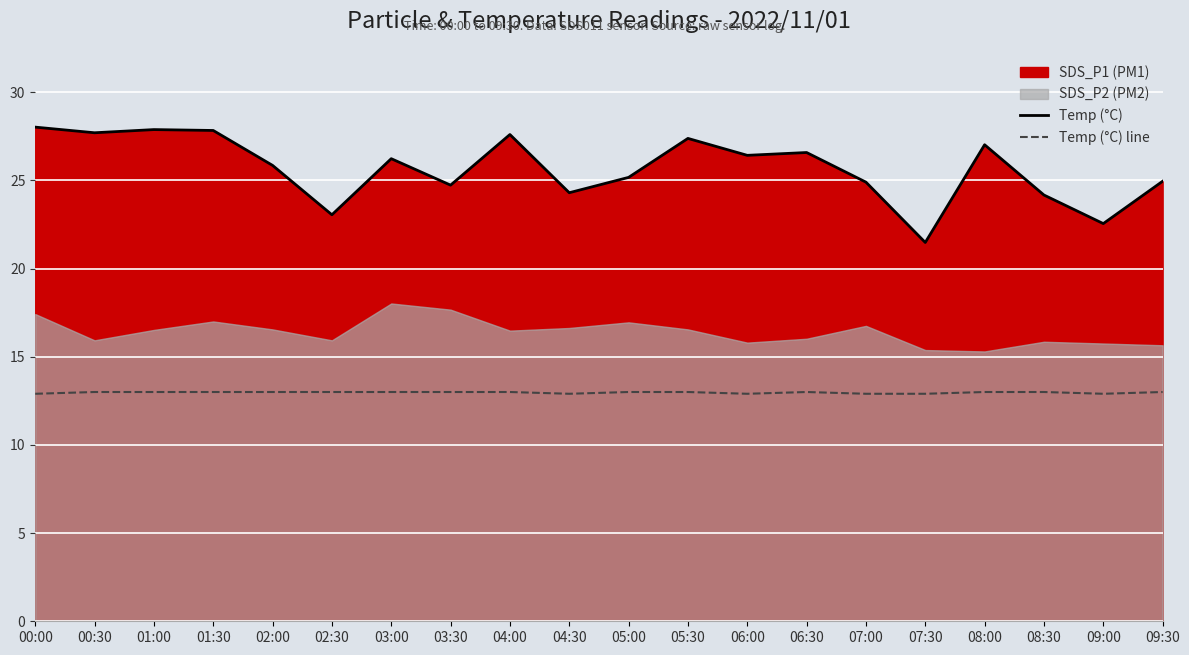

Is the value of Temp (°C) line at 09:00 greater than the value of Temp (°C) at 00:00?

No